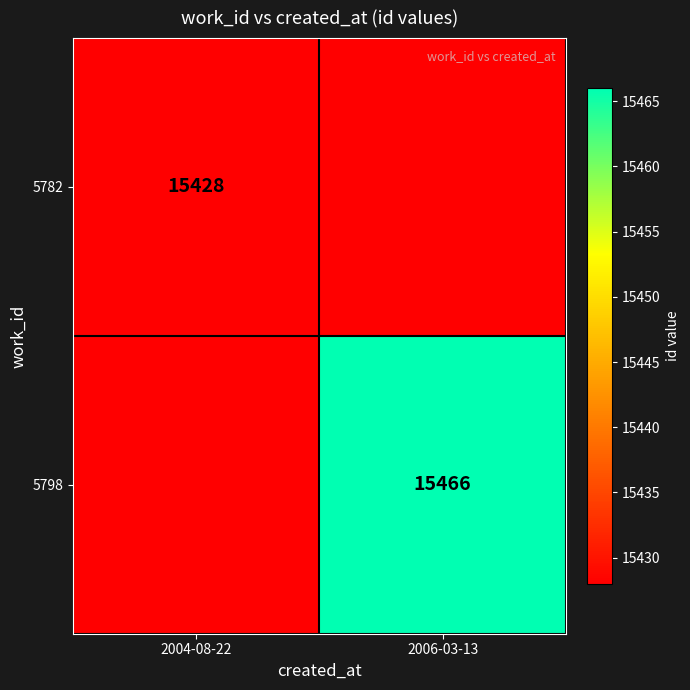

True or false: 5798 has a value of 15466 at 2006-03-13.

True